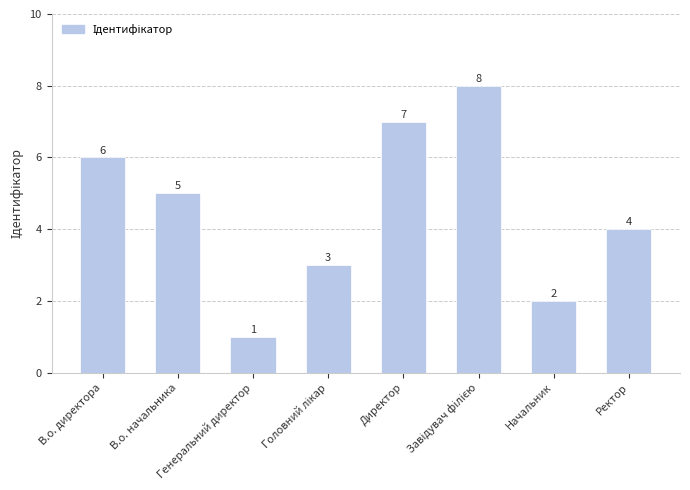

What is the sum of all values?

36